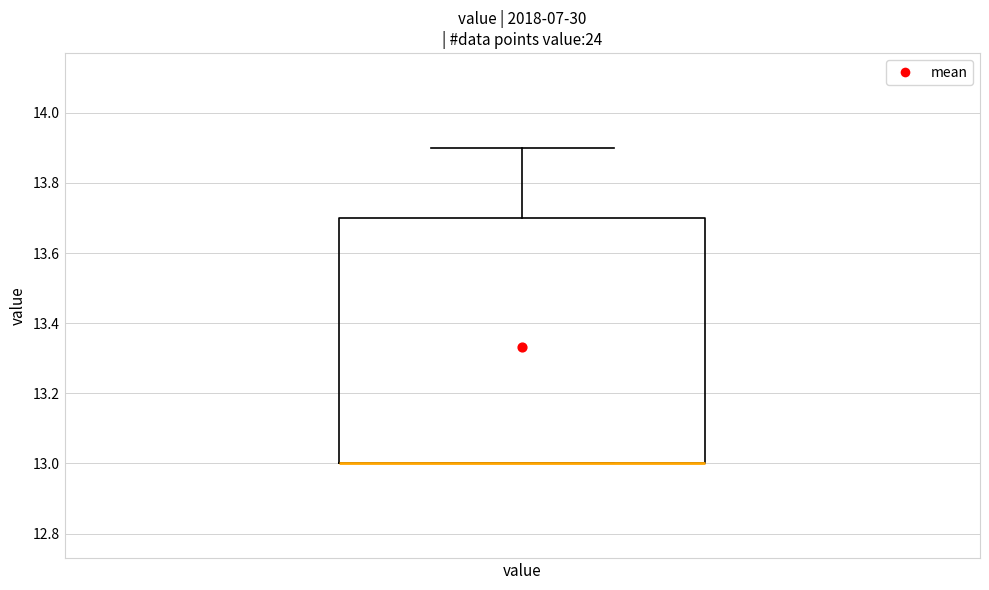

Where does the upper whisker of the box for value end on the y-axis? The values are not printed on the chart, so give them approximately, as read against the axis.

13.9